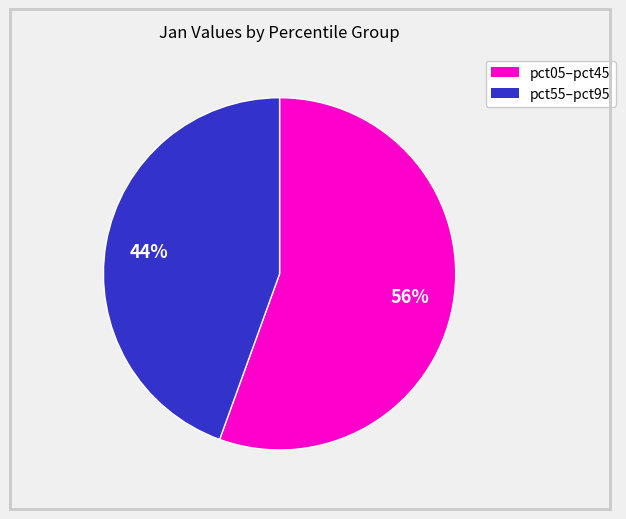

Does any single category account for the majority?

Yes